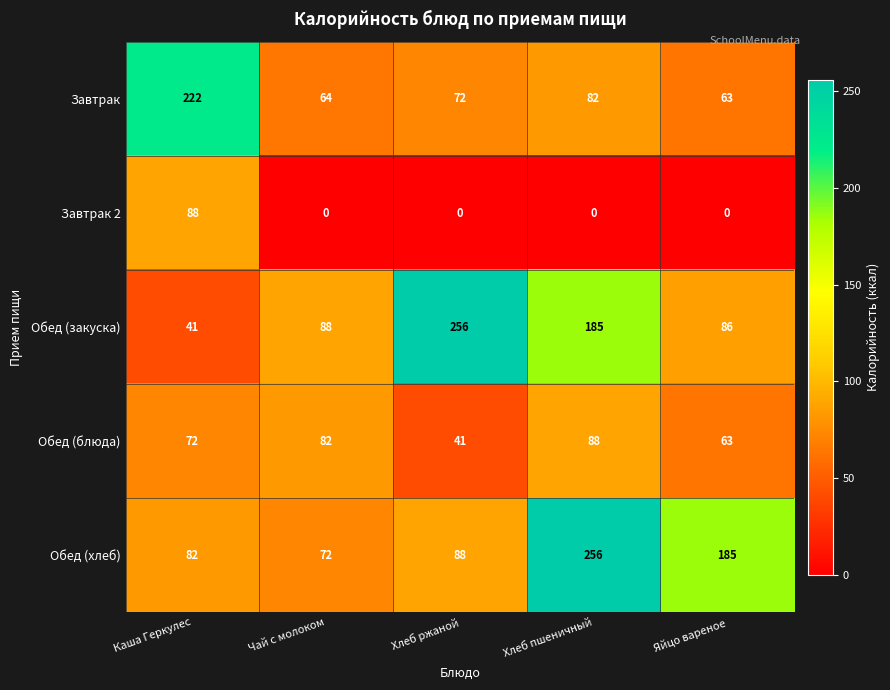

At how many categories does at least one series exceed 14?

5